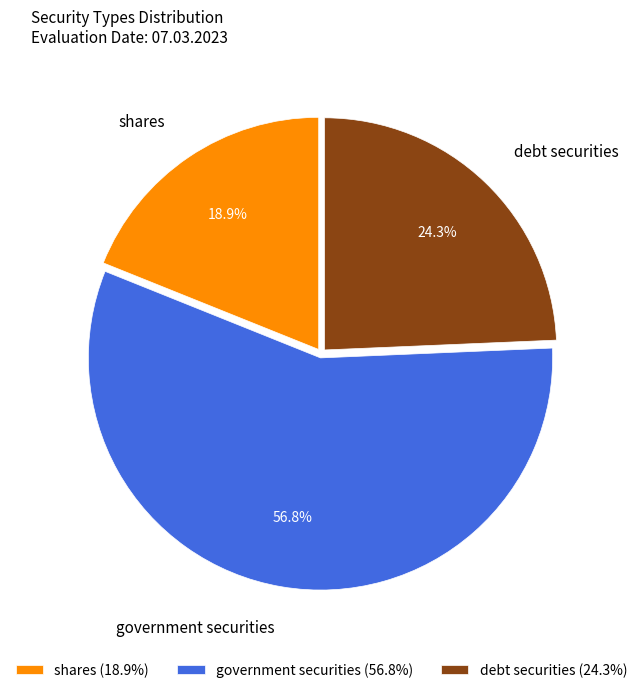

How many slices are in this pie chart?

3